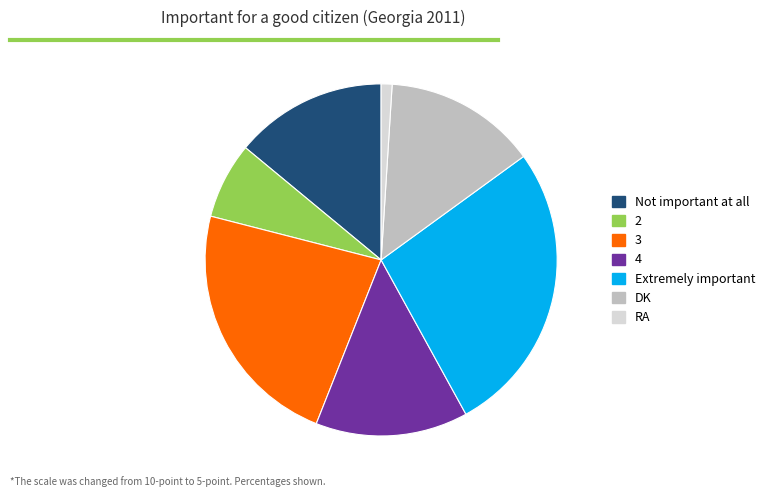

Do 3 and 4 together represent more than half of the pie?

No